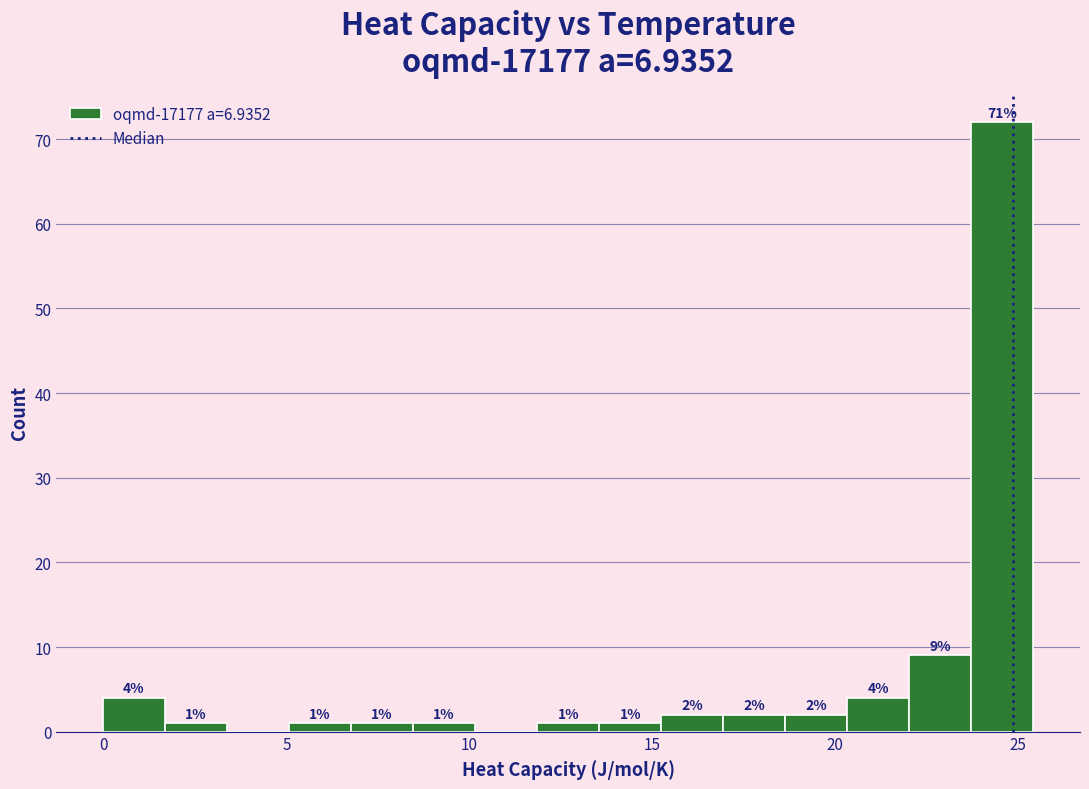

Read against the x-axis, roughly where is the centre of the tallest bar?

24.5